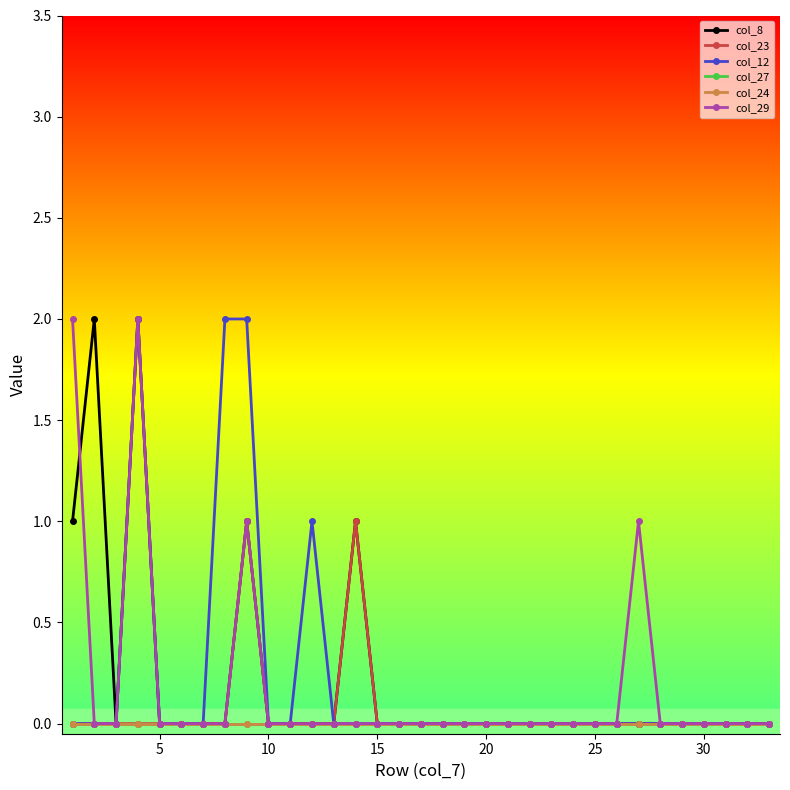

Is this an area chart (filled region under the line)?

No